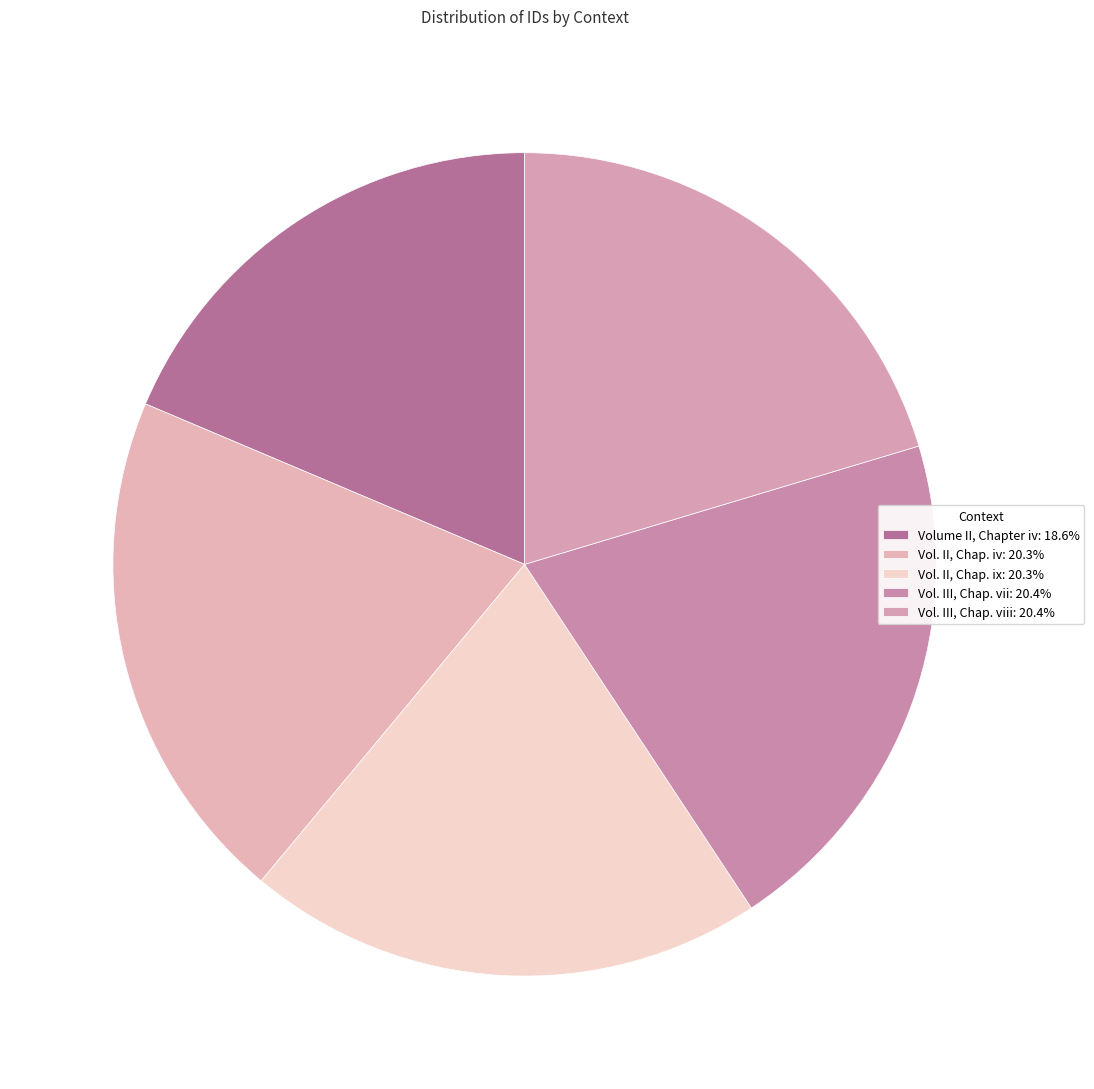

Count the number of slices in the pie.

5